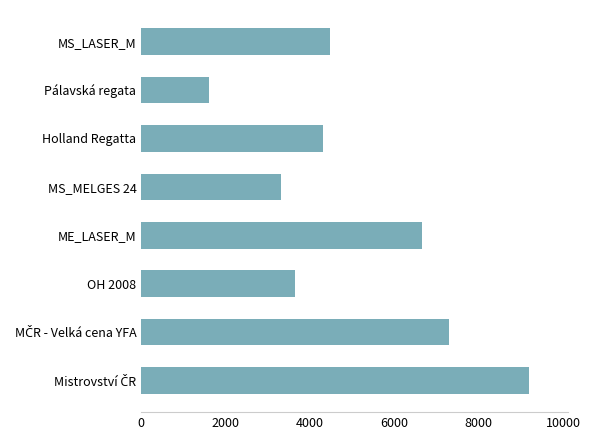

Reading top to bottom, extract all data points from this chart.

4471	1608	4315	3325	6664	3647	7290	9194